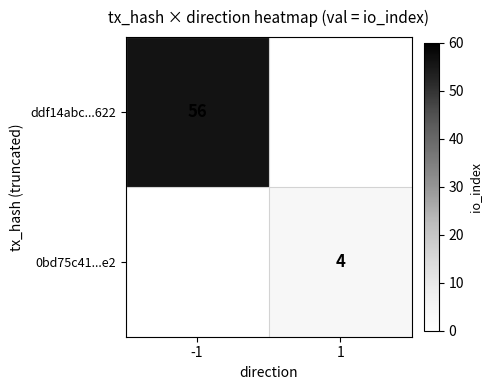

True or false: ddf14abc...622 has a value of 92 at -1.

False